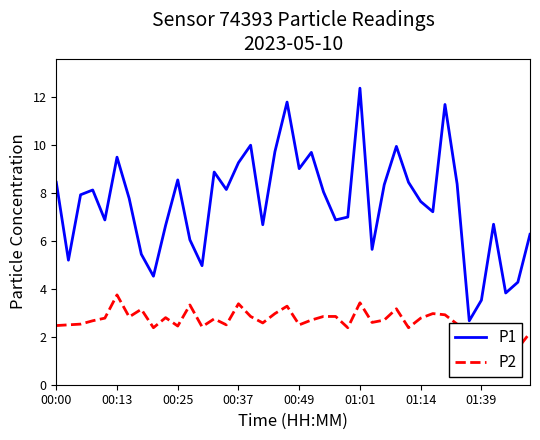

Reading right to left, transcribe all the data shown in this chart.

P1: 6.3	4.3	3.8	6.7	3.5	2.7	8.4	11.7	7.2	7.7	8.4	9.9	8.3	5.7	12.4	7.0	6.9	8.1	9.7	9.0	11.8	9.7	6.7	10.0	9.3	8.2	8.9	5.0	6.0	8.6	6.7	4.5	5.5	7.8	9.5	6.9	8.1	7.9	5.2	8.4
P2: 2.2	1.5	1.6	1.7	1.6	1.1	2.5	2.9	3.0	2.8	2.4	3.2	2.7	2.6	3.4	2.4	2.9	2.9	2.7	2.5	3.3	3.0	2.6	2.9	3.4	2.5	2.8	2.4	3.3	2.5	2.8	2.4	3.1	2.8	3.8	2.8	2.7	2.5	2.5	2.5